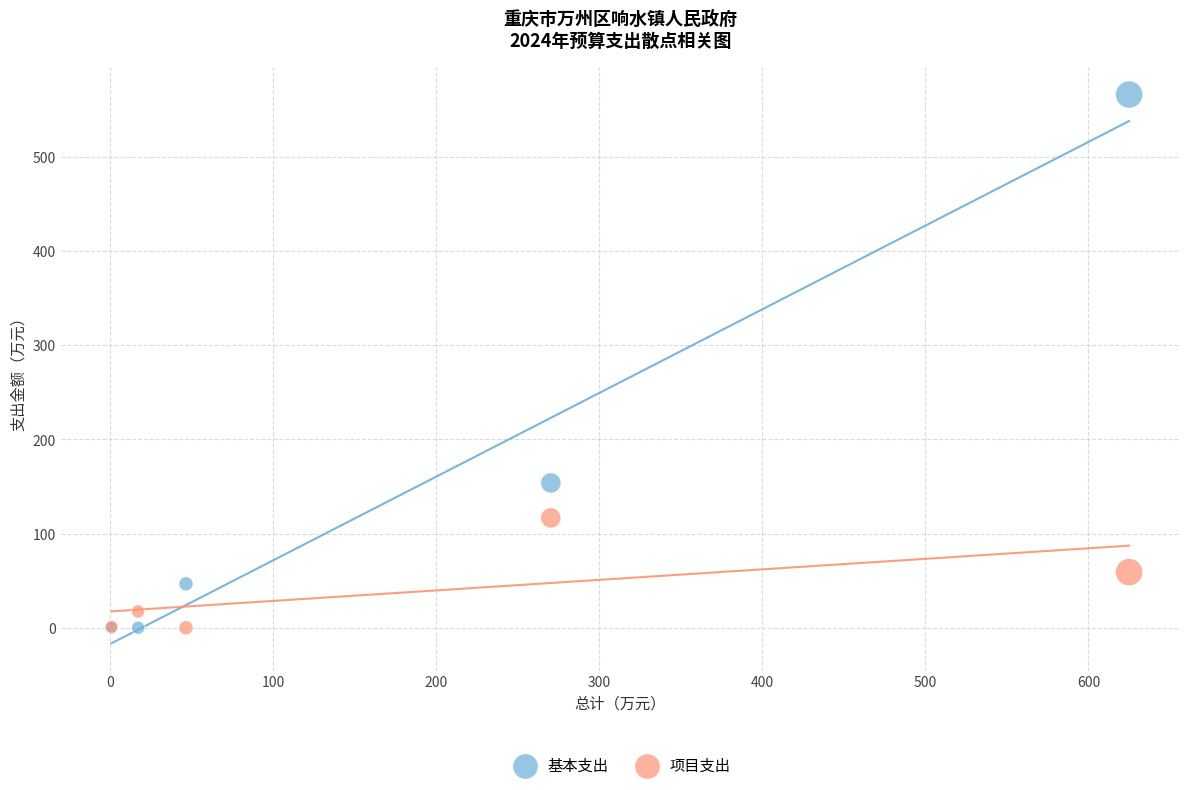

In the 基本支出 series, what Y value is closest to 282?

153.7